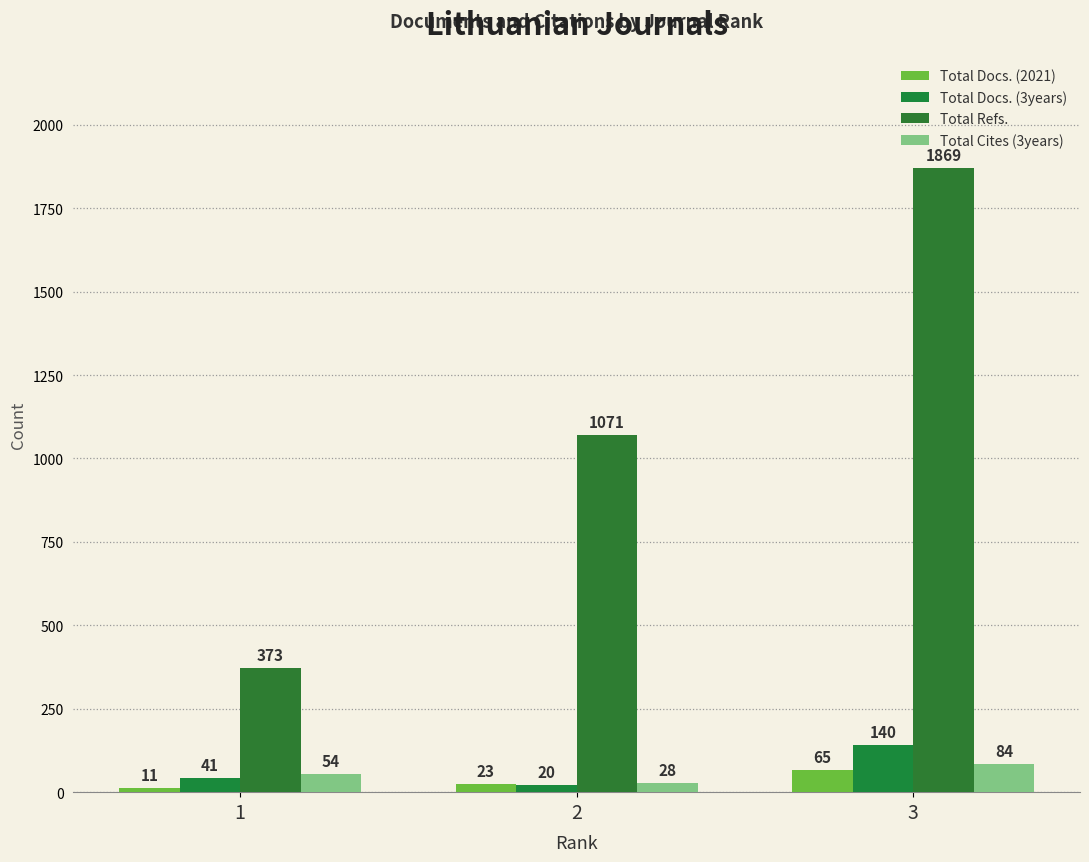

Reading left to right, what are all the values shown in this chart?

Total Docs. (2021): 1=11	2=23	3=65
Total Docs. (3years): 1=41	2=20	3=140
Total Refs.: 1=373	2=1071	3=1869
Total Cites (3years): 1=54	2=28	3=84